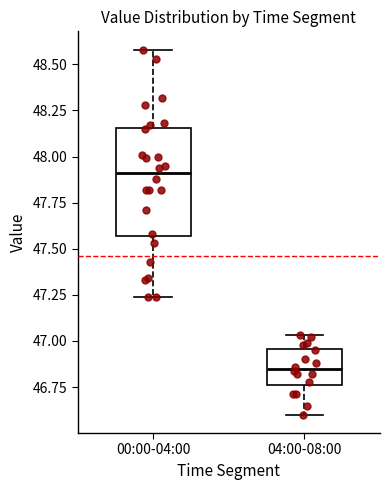

Which box has the lowest median line?

04:00-08:00